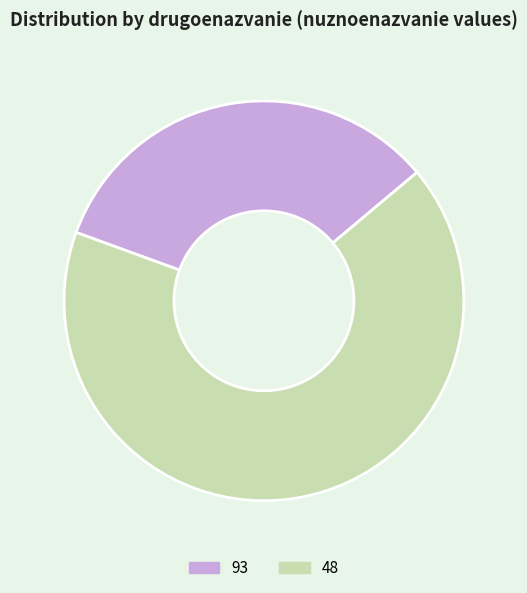

Is the sum of 93 and 48 greater than half?

Yes